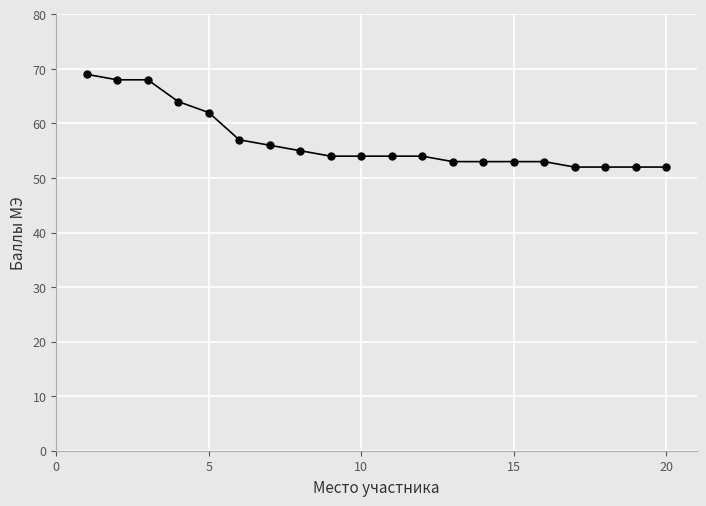

What is the smallest value displayed?

52